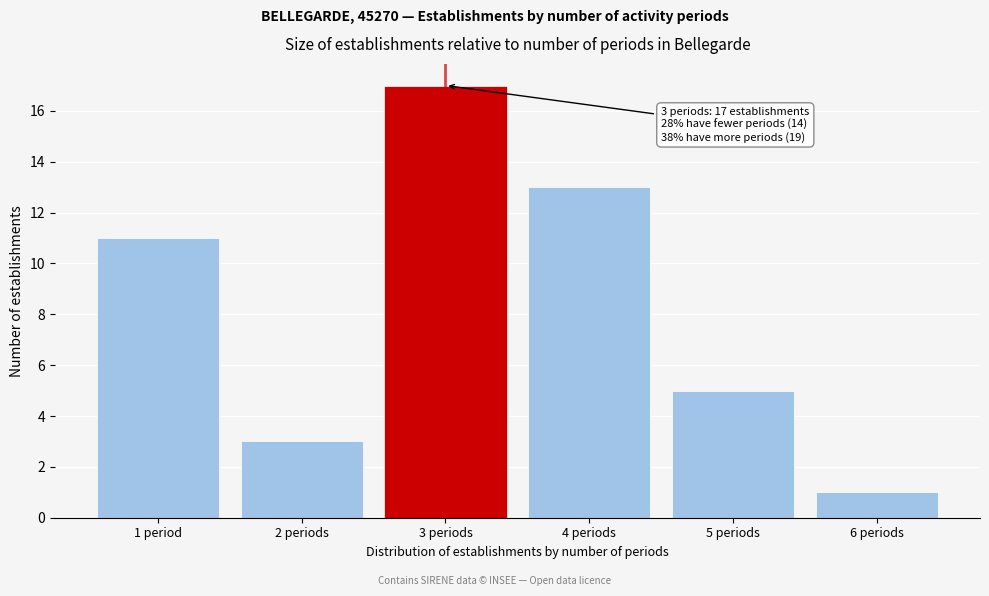

Reading left to right, extract all data points from this chart.

11	3	17	13	5	1